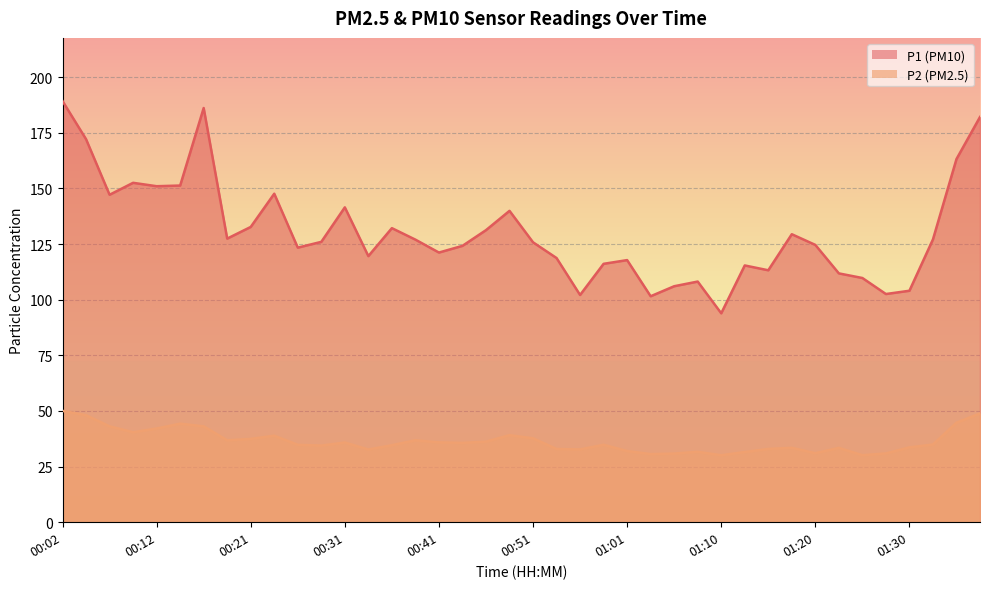

Between 00:24 and 00:46, which is larger?

00:24